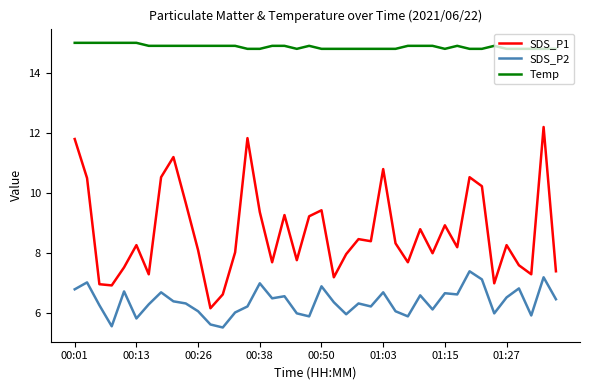

What is the highest value of the SDS_P1 series?

12.2